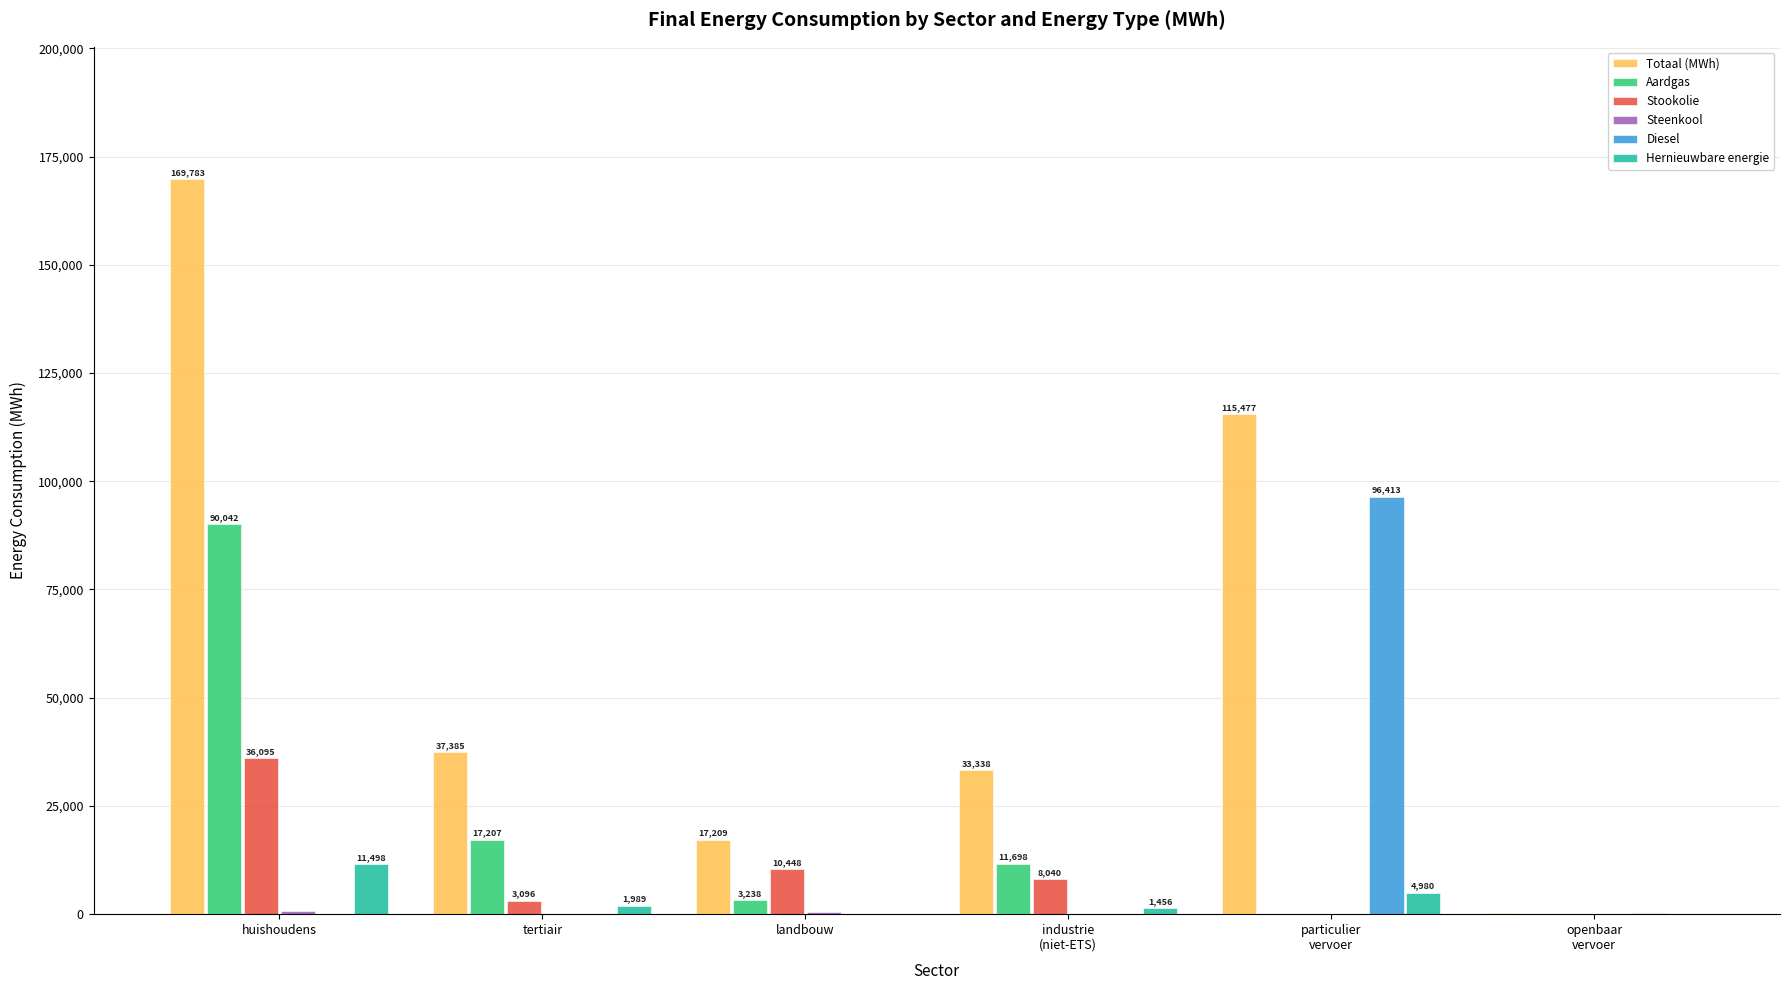

True or false: Totaal (MWh) has a value of 15274.2 at tertiair.

False